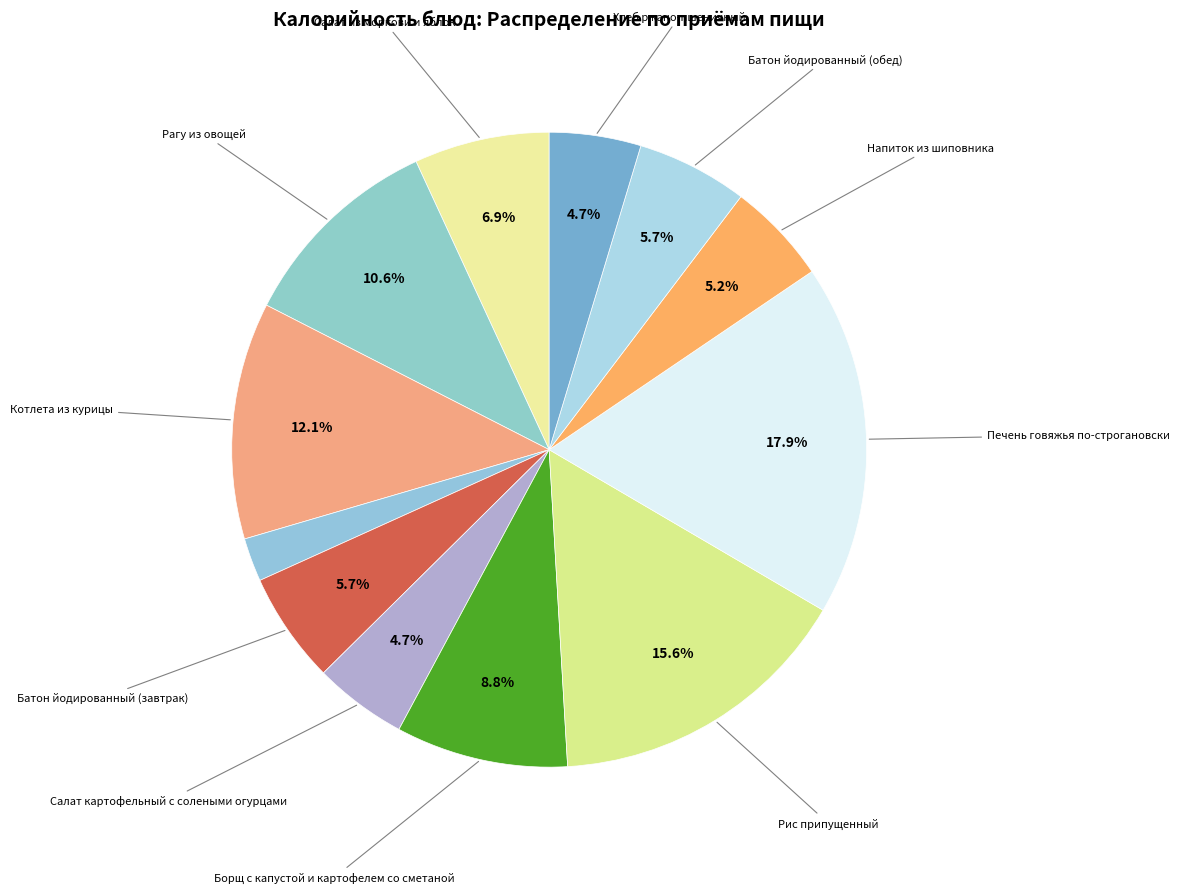

How many segments does this pie chart have?

12